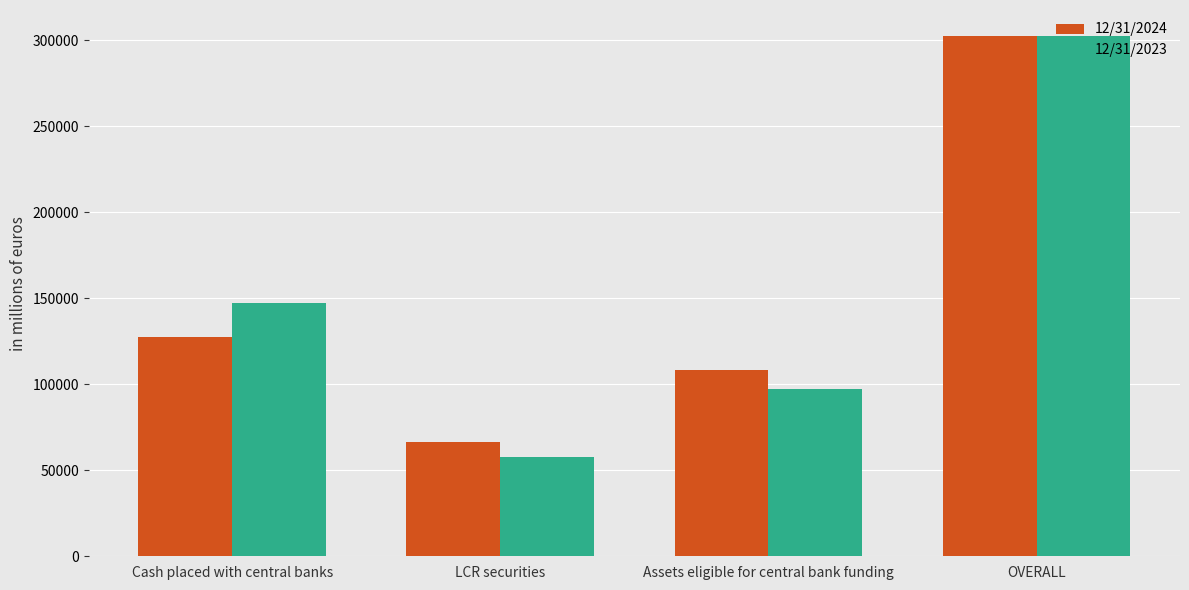

What is the label of the 3rd bar from the left?

Assets eligible for central bank funding